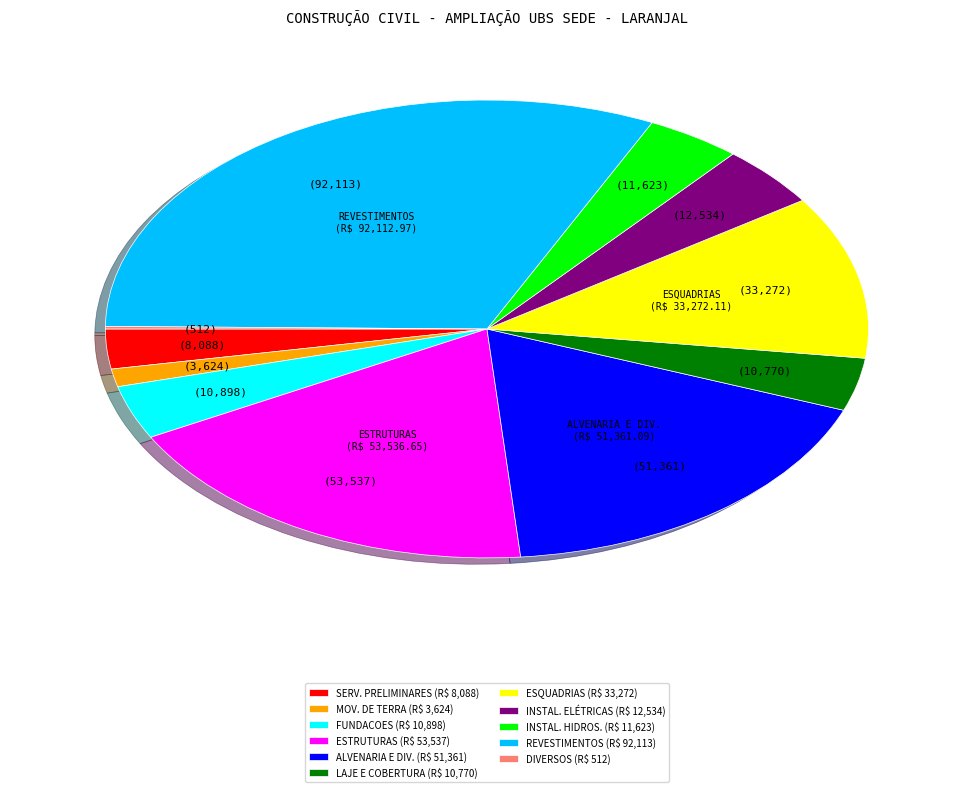

Does SERV. PRELIMINARES (R$ 8,088) represent more than half of the total?

No